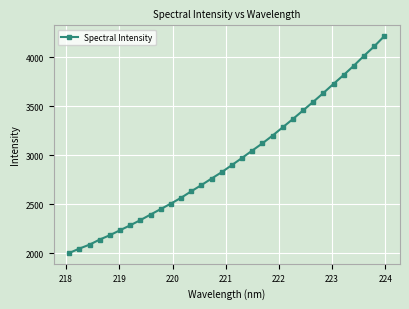

What is the maximum value shown in the chart?

4216.0